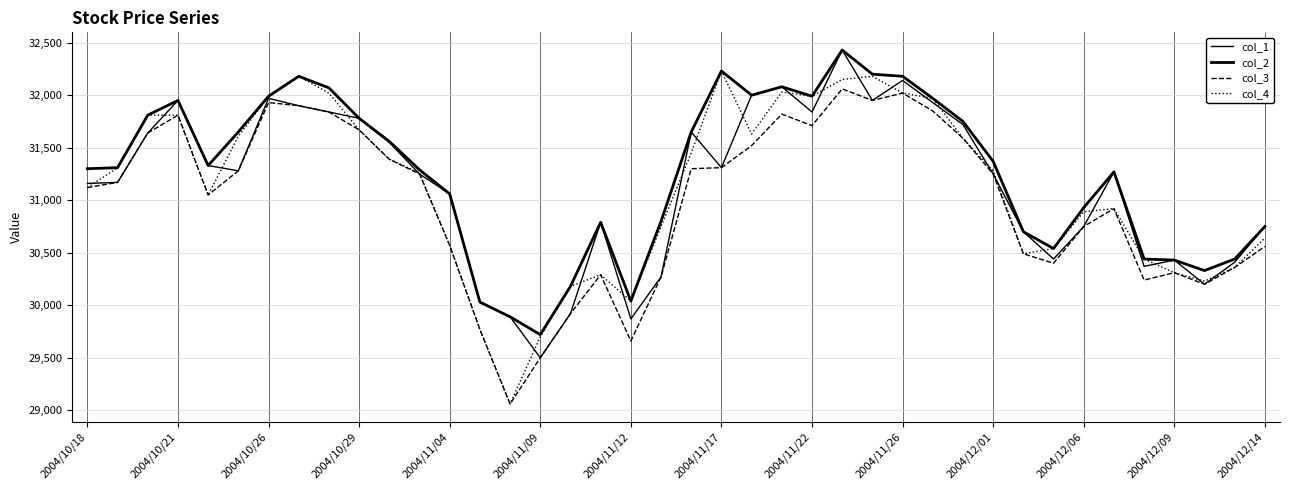

Is this an area chart (filled region under the line)?

No